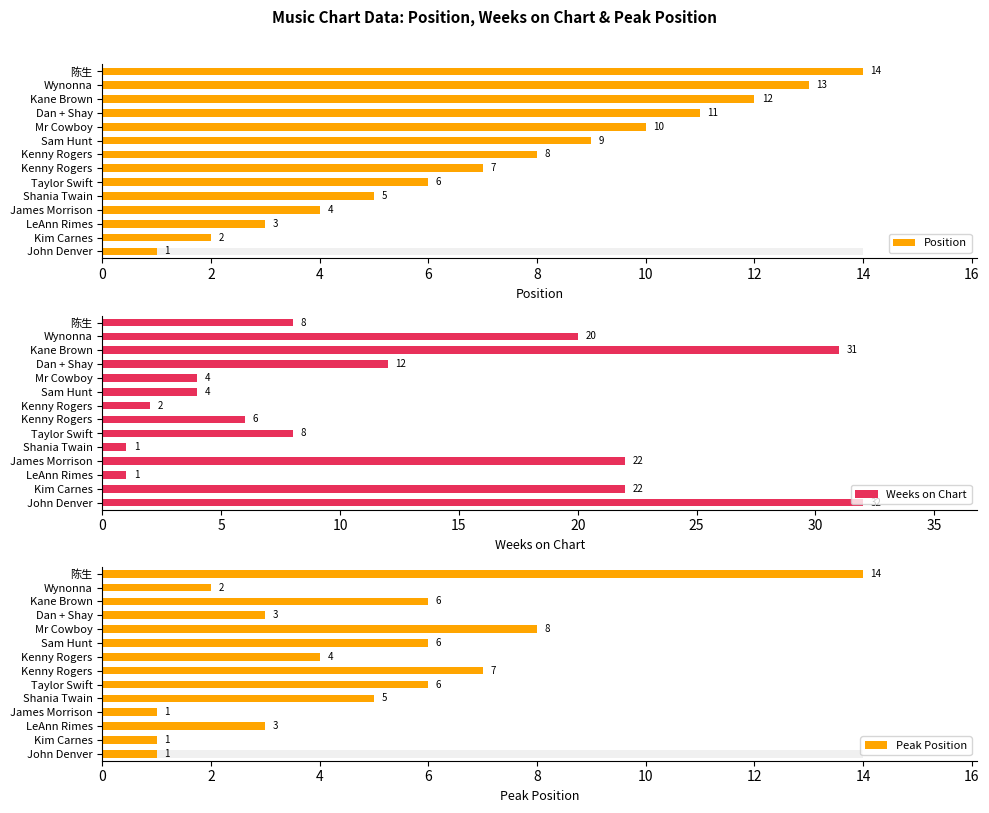

What is the average value of the Position series?

8